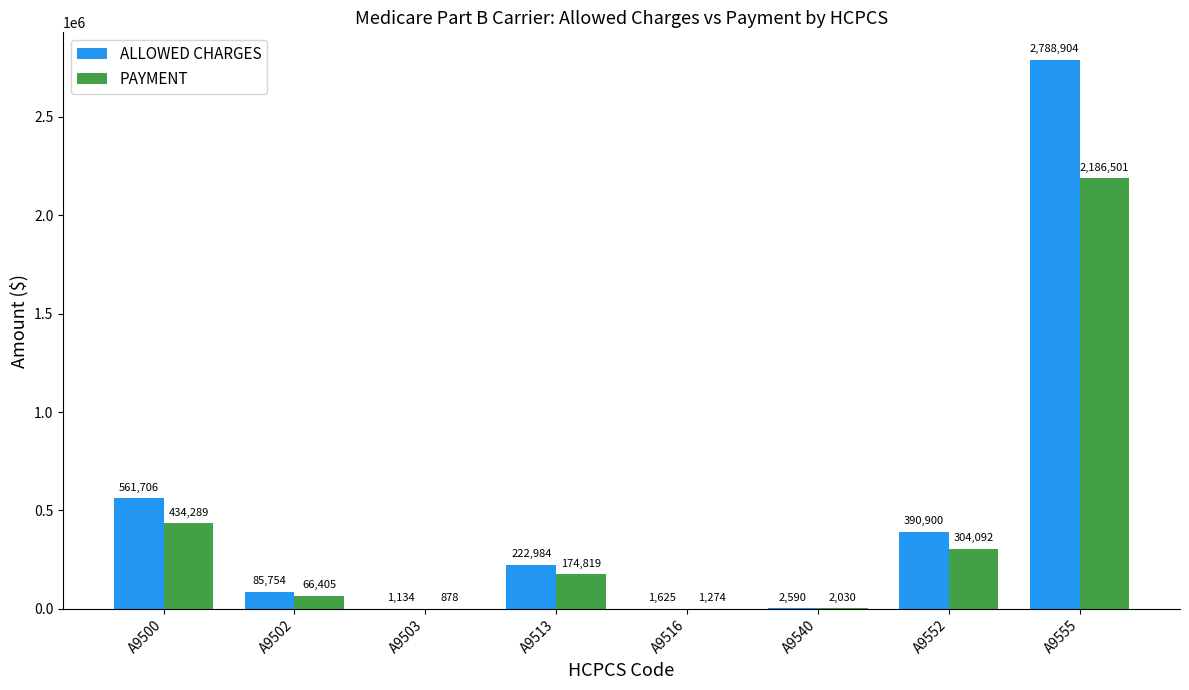

Where is ALLOWED CHARGES nearest to the value 1395018?

A9500